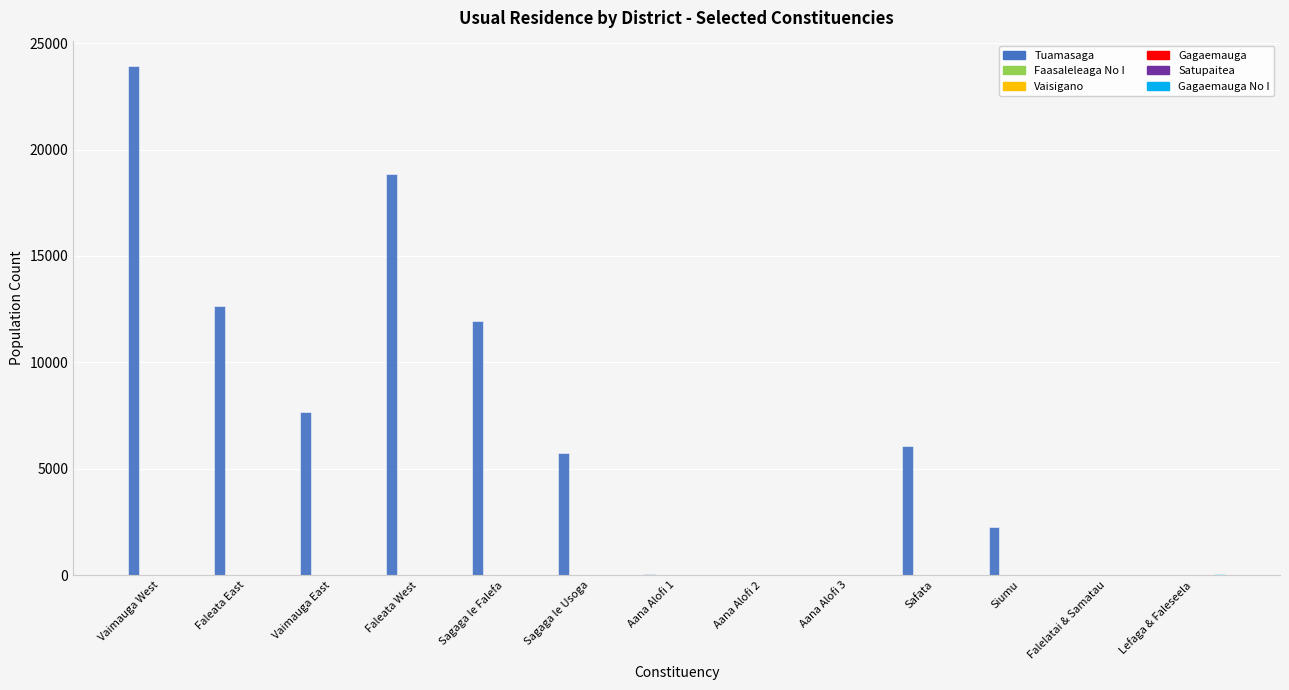

True or false: Tuamasaga has a value of 8358 at Sagaga le Usoga.

False